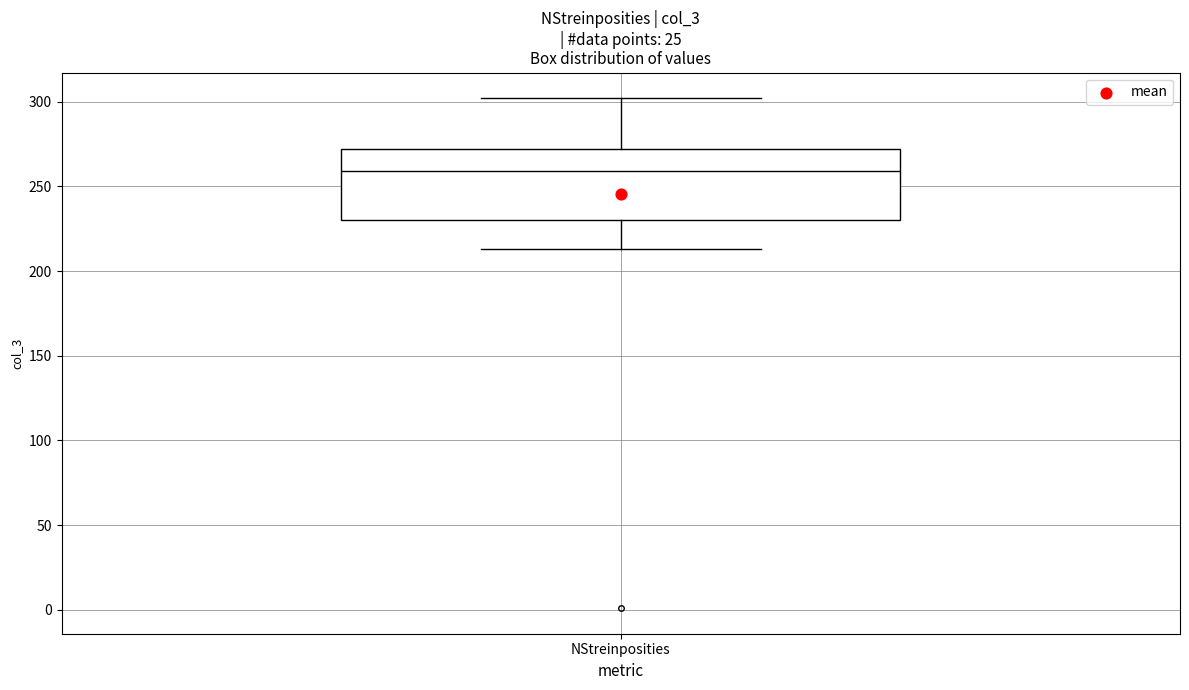

Where does the lower whisker of the box for NStreinposities end on the y-axis? The values are not printed on the chart, so give them approximately, as read against the axis.

215